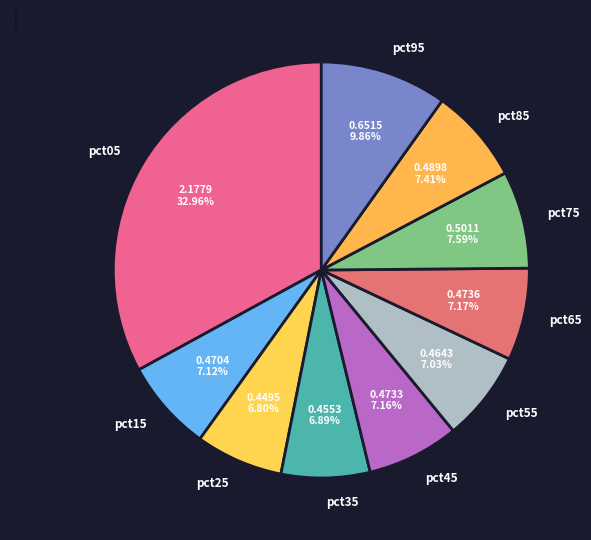

Is it true that pct25 is 19% of the pie?

False